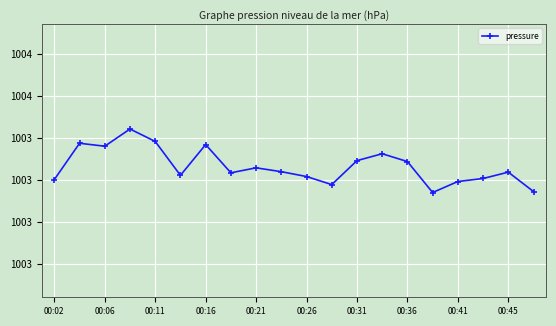

Reading left to right, transcribe all the data shown in this chart.

1003.2	1003.4	1003.4	1003.4	1003.4	1003.2	1003.4	1003.2	1003.3	1003.2	1003.2	1003.2	1003.3	1003.3	1003.3	1003.1	1003.2	1003.2	1003.2	1003.1